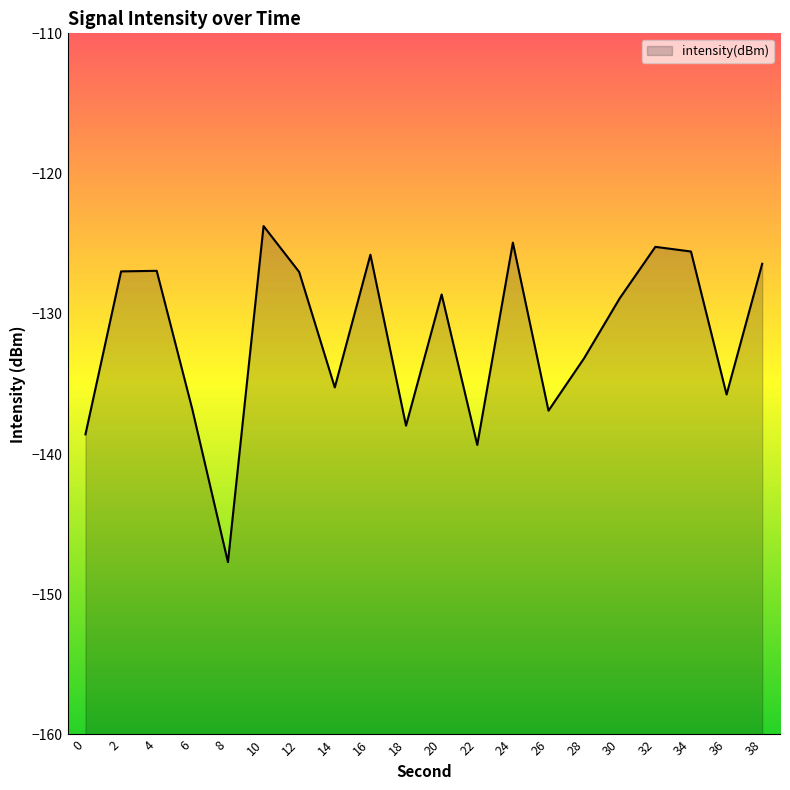

What is the value of the 16th point from the left?

-128.9